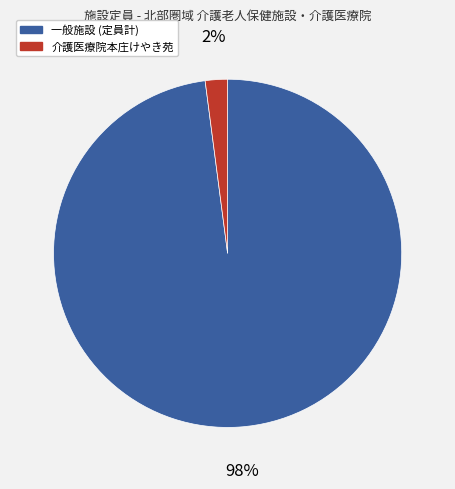

What percentage is the 介護医療院本庄けやき苑 slice, to the nearest percent?

2%